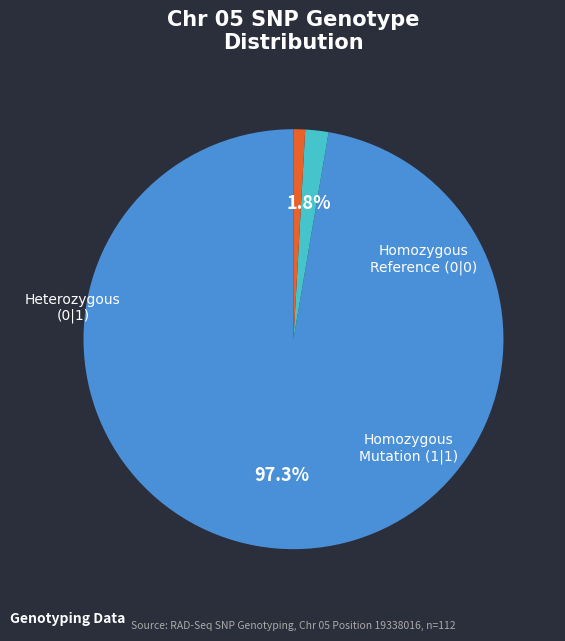

How many segments does this pie chart have?

3